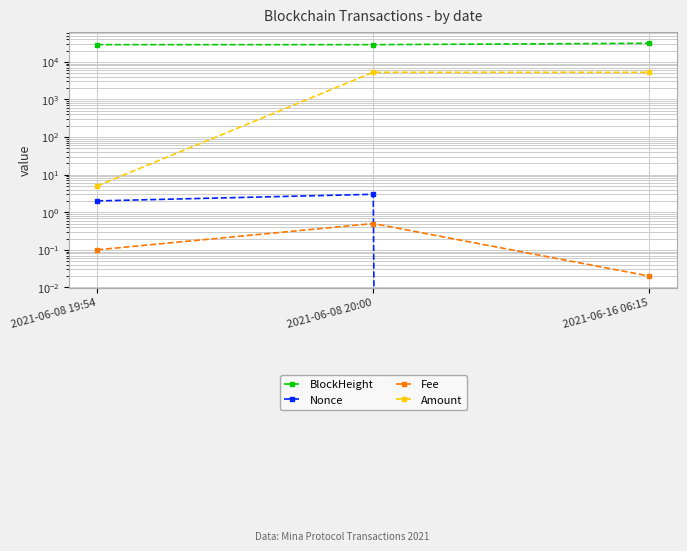

Reading left to right, transcribe all the data shown in this chart.

BlockHeight: 2021-06-08 19:54=28618.0	2021-06-08 20:00=28620.0	2021-06-16 06:15=31182.0
Nonce: 2021-06-08 19:54=2.0	2021-06-08 20:00=3.0	2021-06-16 06:15=0.0
Fee: 2021-06-08 19:54=0.1	2021-06-08 20:00=0.5	2021-06-16 06:15=0.0
Amount: 2021-06-08 19:54=5.0	2021-06-08 20:00=5269.0	2021-06-16 06:15=5273.0